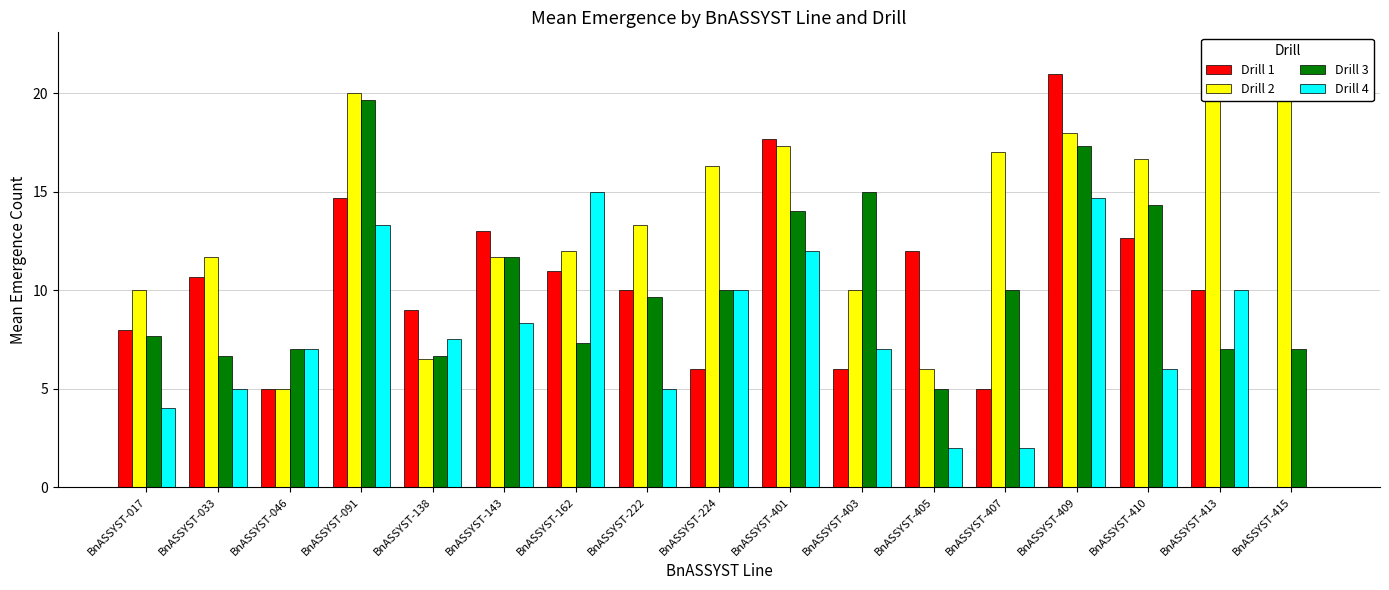

Where is Drill 2 nearest to the value 13?

BnASSYST-222